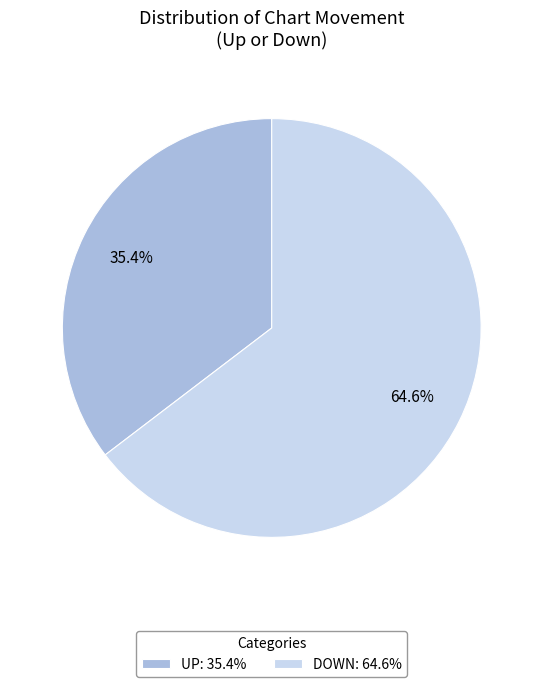

Rank the categories by value from lowest to highest.

UP: 35.4%, DOWN: 64.6%